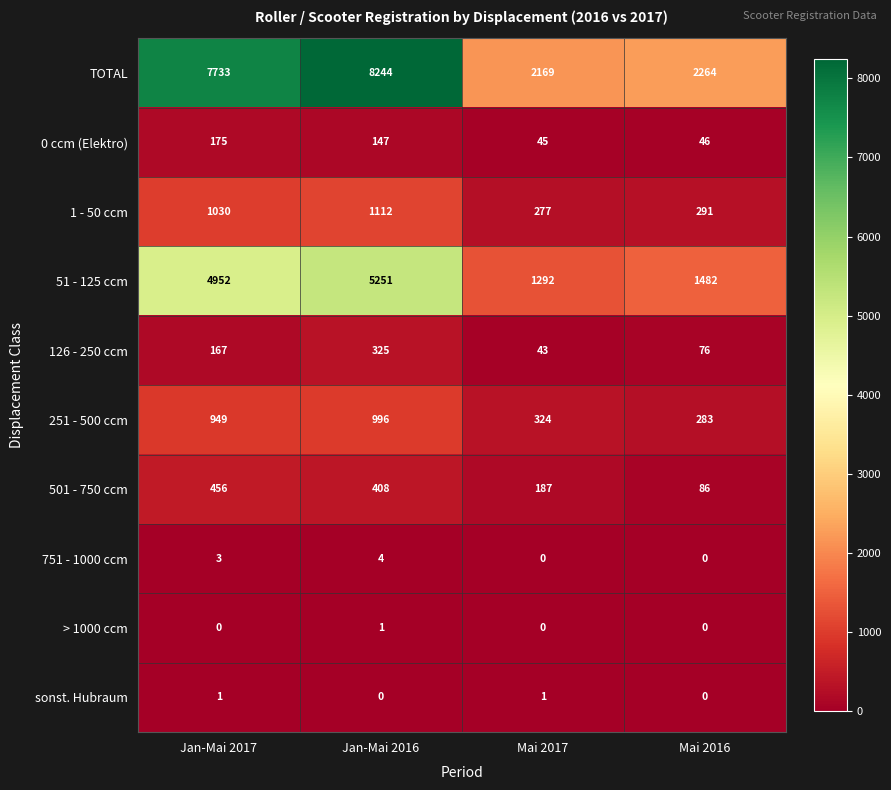

What is the greatest value displayed?

8244